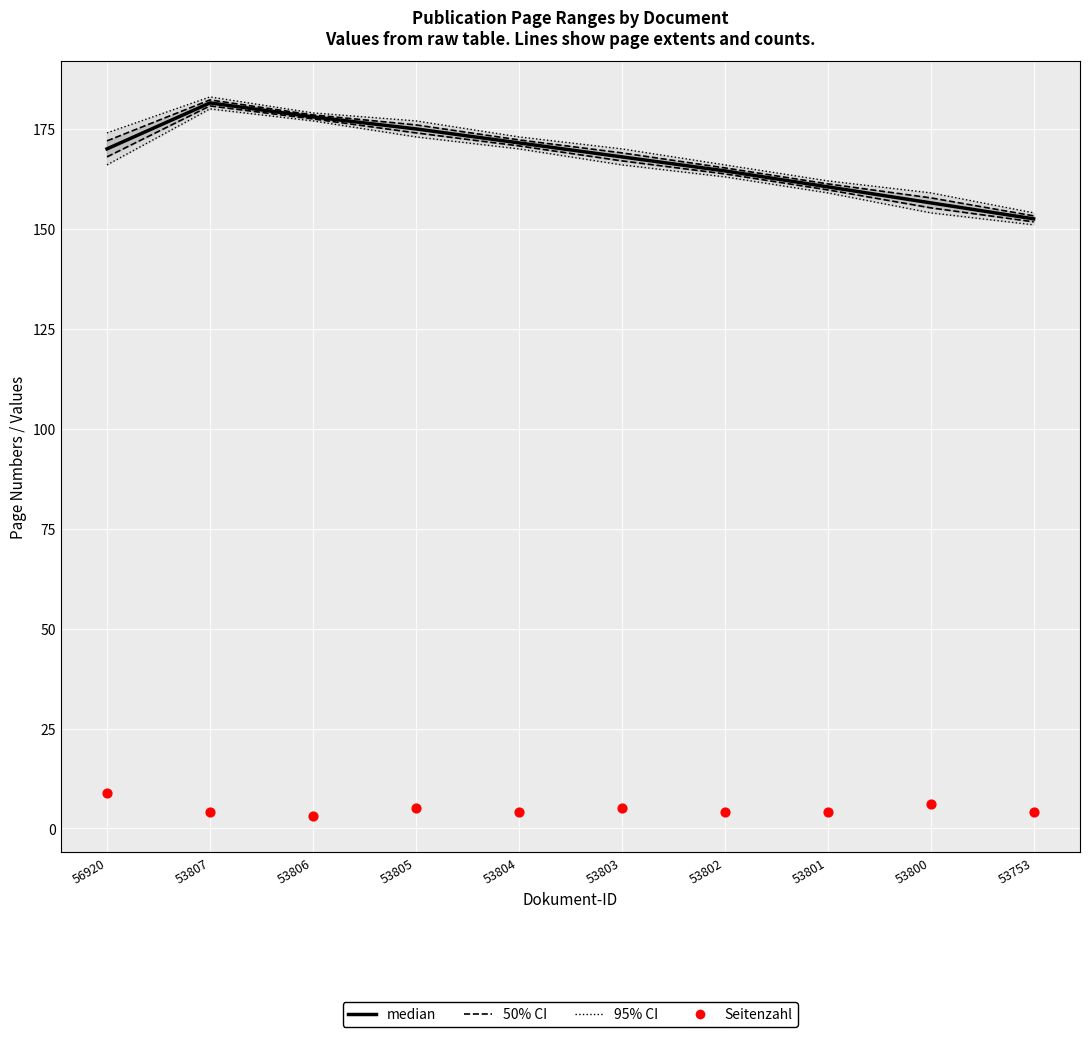

What is the total value across all series at 53804?

520.8